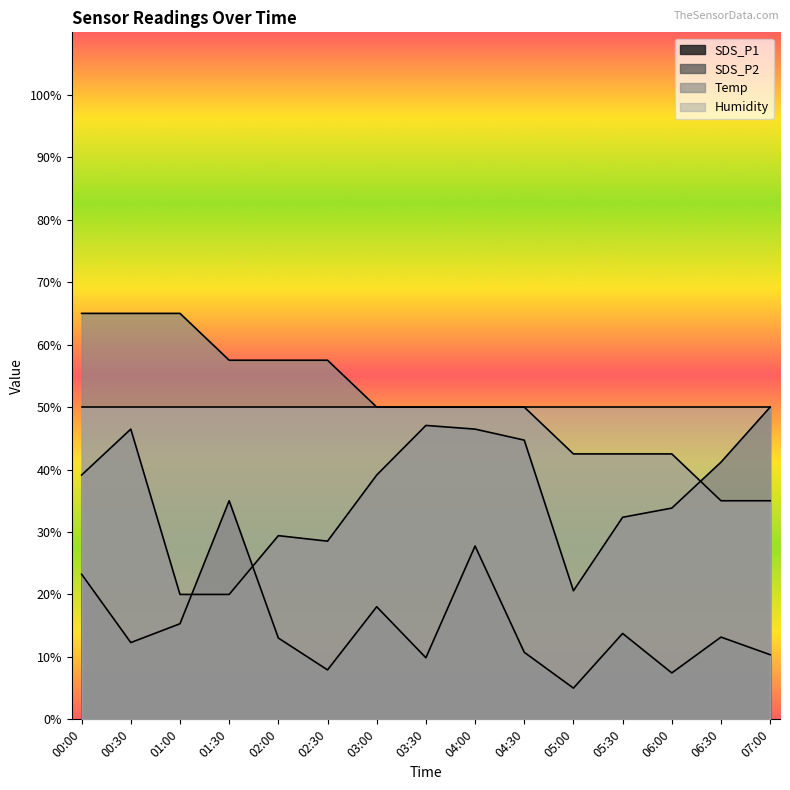

True or false: SDS_P1 and SDS_P2 intersect in this chart.

True